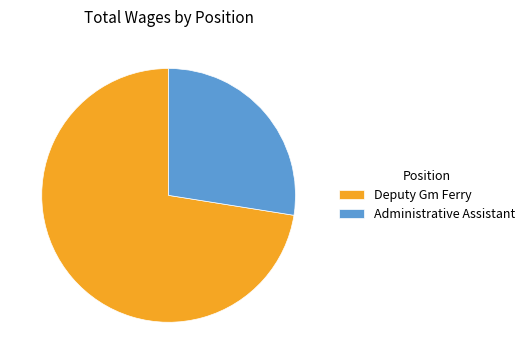

What is the ratio of the value at Administrative Assistant to the value at Deputy Gm Ferry?

0.4